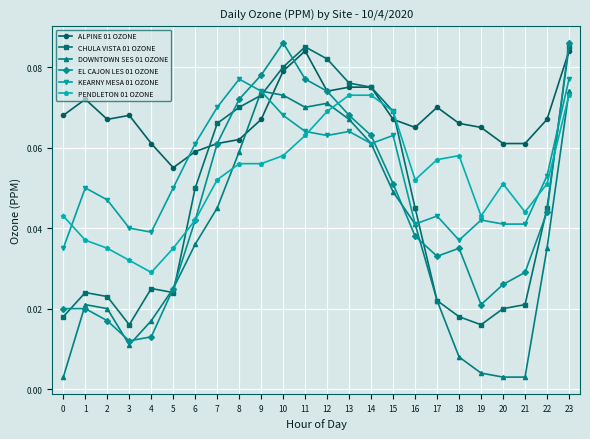

At which category does CHULA VISTA 01 OZONE reach its first local peak?

1